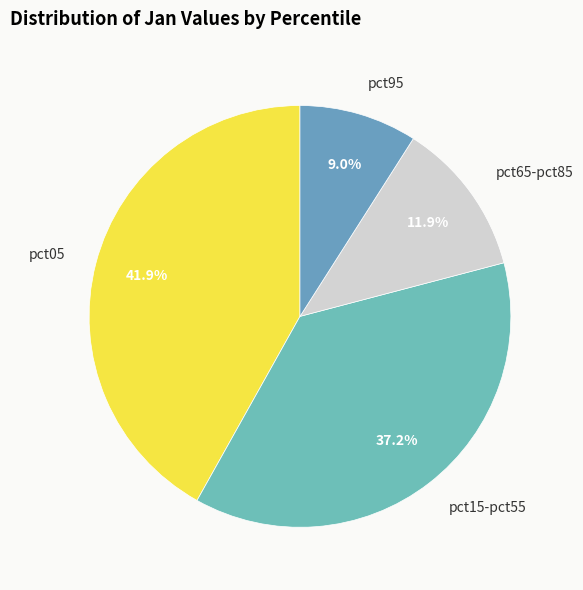

What percentage is the pct05 slice, to the nearest percent?

42%